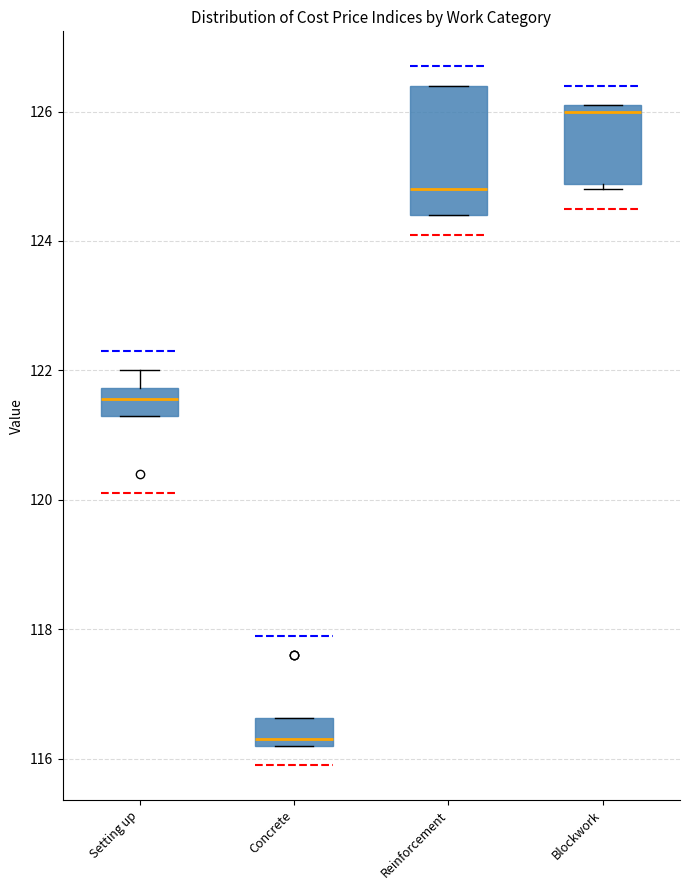

Reading left to right, transcribe this box plot: for each box, give where its median line is, the range the box spans, and where its two whiskers end, as read against the y-axis. The values are not printed on the chart, so give them approximately, as read against the axis.

Setting up: median 121.6, box 121.4 to 121.8, whiskers 121.4 to 122.0
Concrete: median 116.4, box 116.2 to 116.6, whiskers 116.2 to 116.6
Reinforcement: median 124.8, box 124.4 to 126.4, whiskers 124.4 to 126.4
Blockwork: median 126.0, box 124.8 to 126.2, whiskers 124.8 (just below the box's lower edge) to 126.2